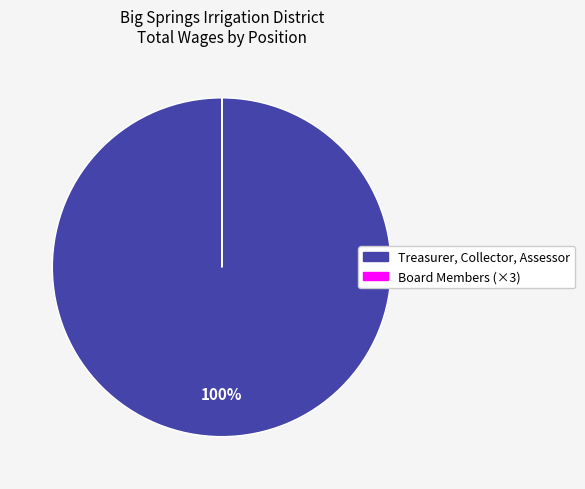

To the nearest percent, what is the average slice percentage?

50%